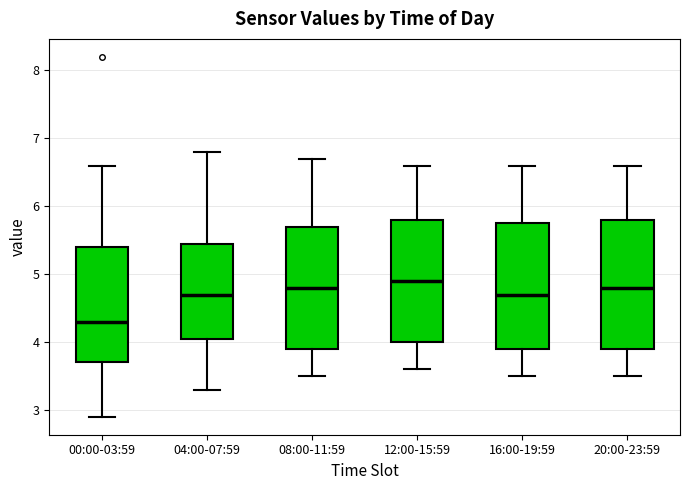

Reading left to right, transcribe this box plot: for each box, give where its median line is, the range the box spans, and where its two whiskers end, as read against the y-axis. The values are not printed on the chart, so give them approximately, as read against the axis.

00:00-03:59: median 4.3, box 3.7 to 5.4, whiskers 2.9 to 6.6
04:00-07:59: median 4.7, box 4.1 to 5.5, whiskers 3.3 to 6.8
08:00-11:59: median 4.8, box 3.9 to 5.7, whiskers 3.5 to 6.7
12:00-15:59: median 4.9, box 4.0 to 5.8, whiskers 3.6 to 6.6
16:00-19:59: median 4.7, box 3.9 to 5.8, whiskers 3.5 to 6.6
20:00-23:59: median 4.8, box 3.9 to 5.8, whiskers 3.5 to 6.6